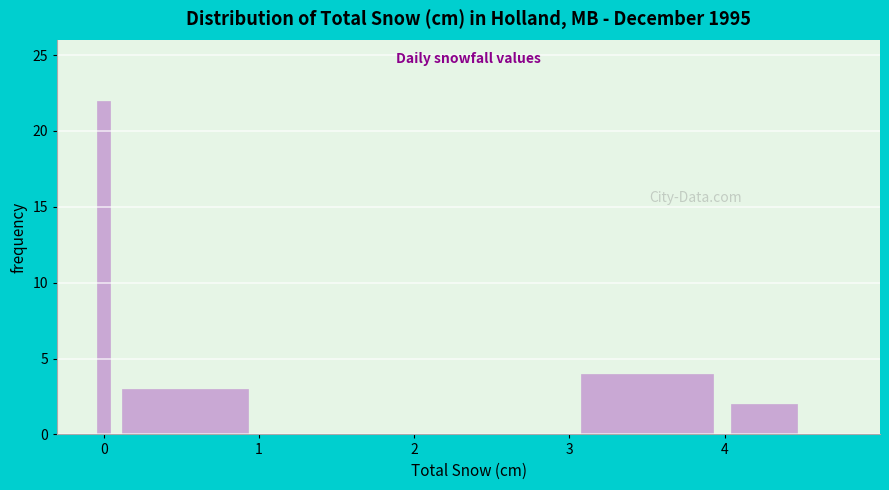

Around what value on the x-axis is the tallest bar? Give the approximate position of its centre, as read against the axis.

0.0